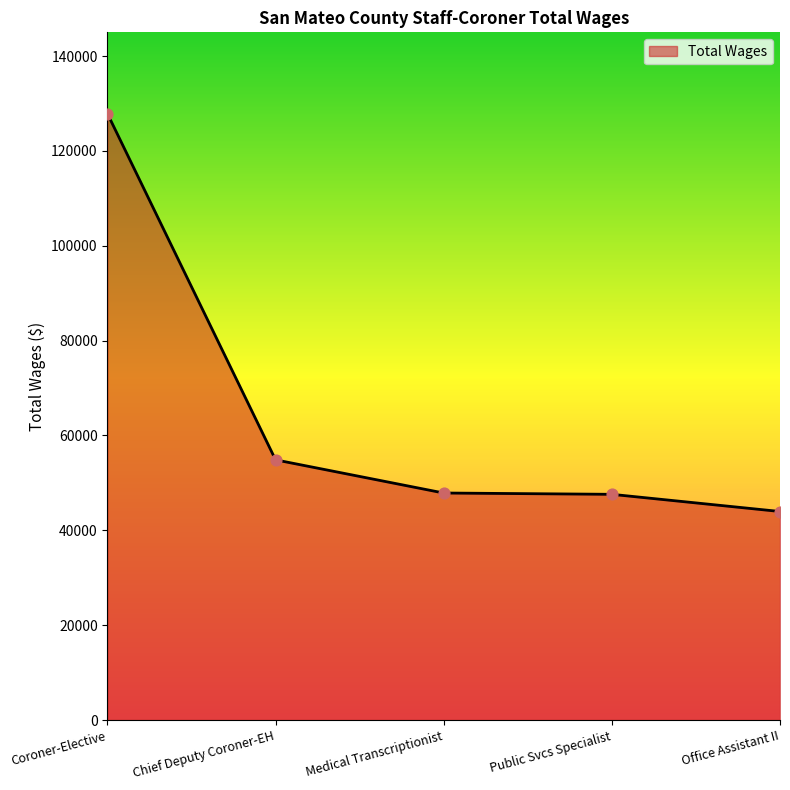

Which has a higher value, Medical Transcriptionist or Chief Deputy Coroner-EH?

Chief Deputy Coroner-EH